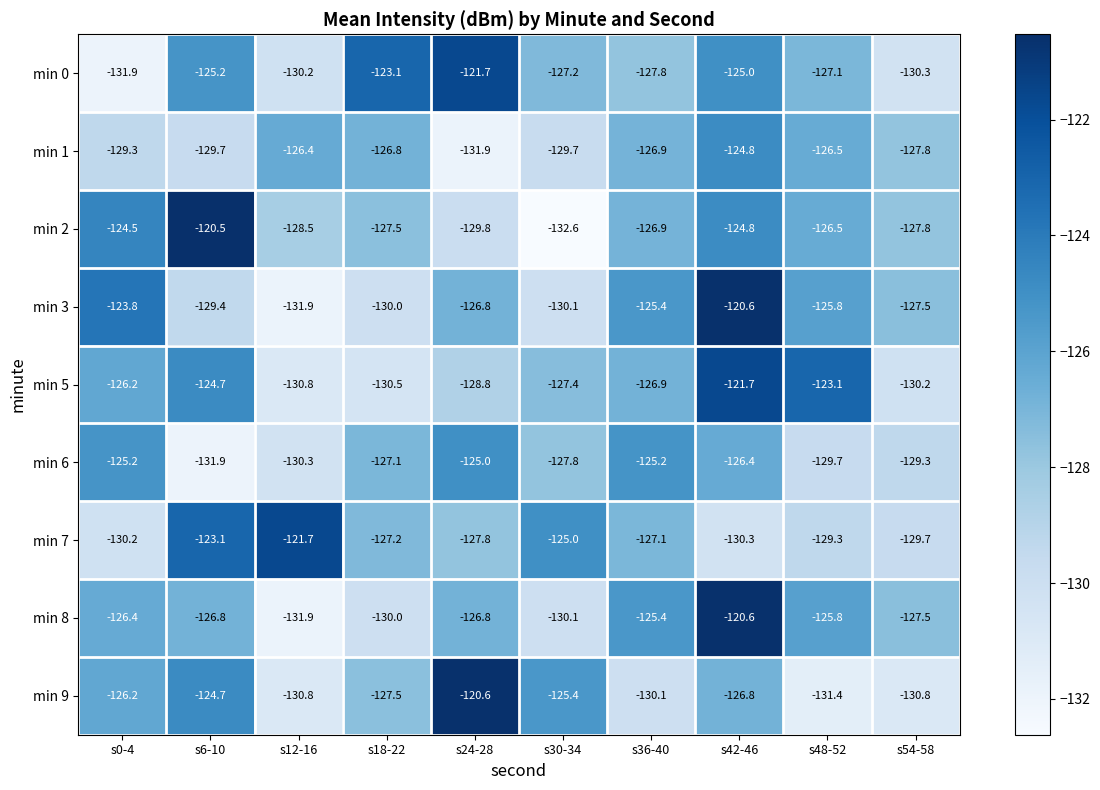

What is the minimum value shown in the chart?

-132.6